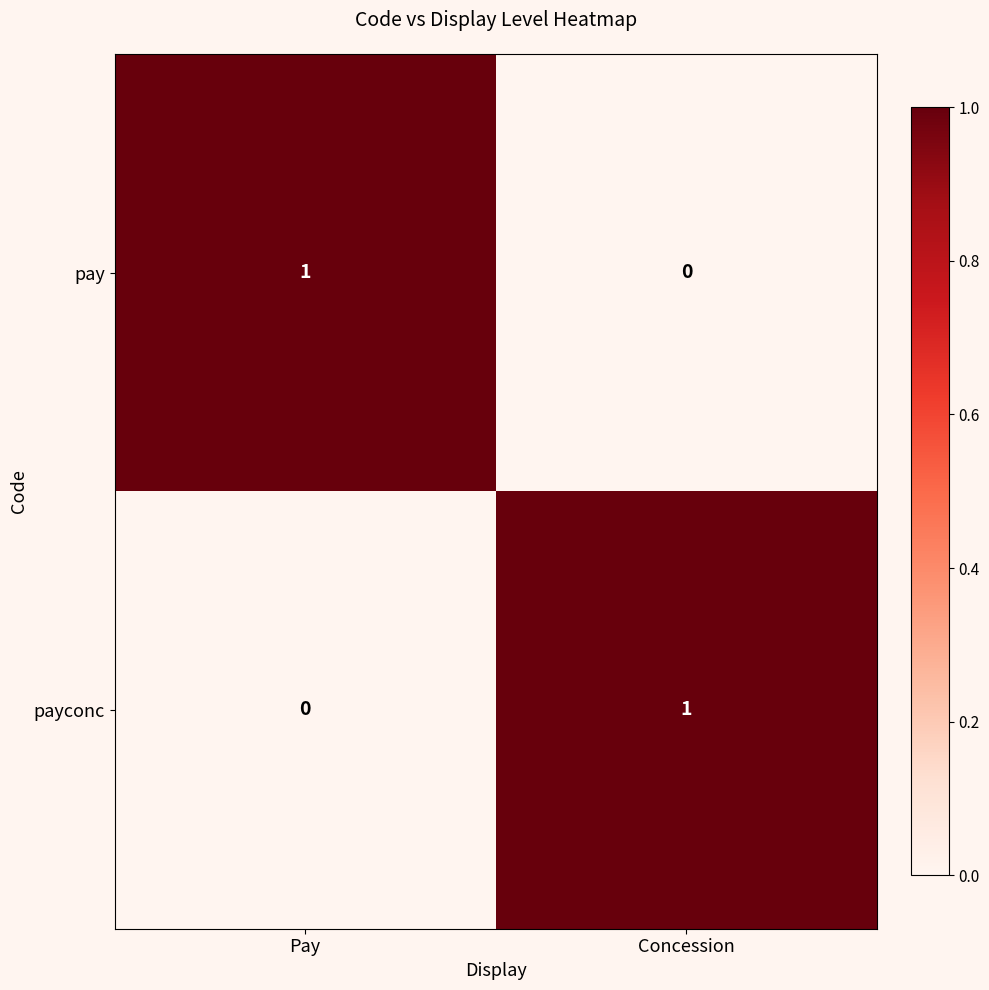

At which label is pay closest to 0?

Concession